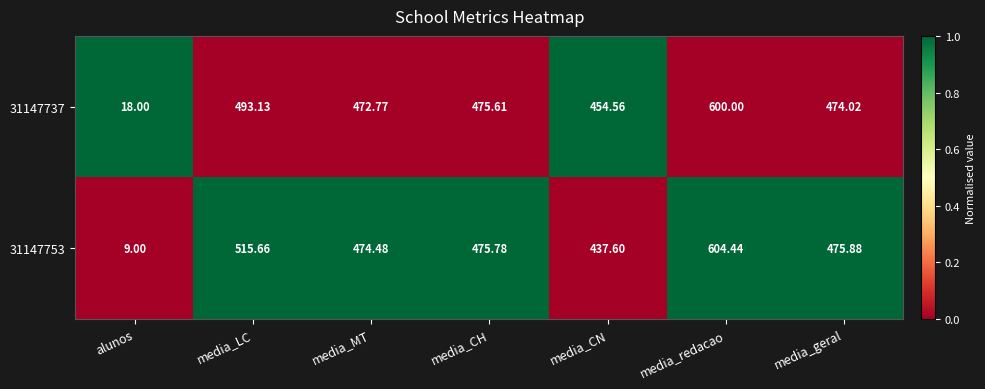

Where is 31147737 nearest to the value 309?

media_CN